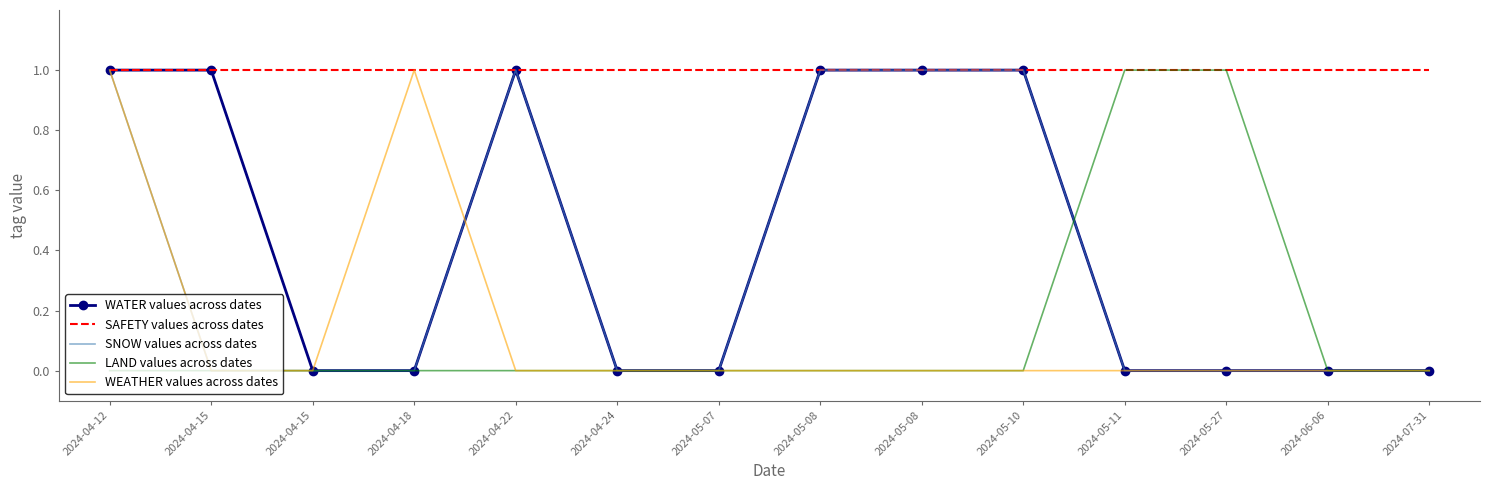

True or false: WEATHER values across dates and LAND values across dates intersect in this chart.

False